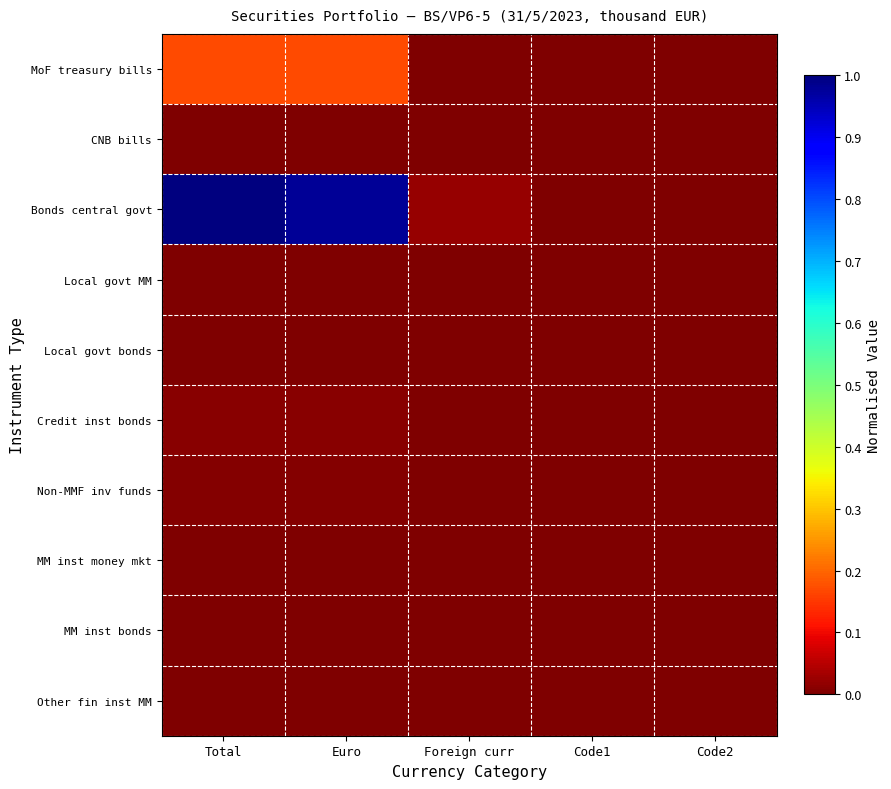

Which series has the largest range (max minus min)?

Bonds central govt